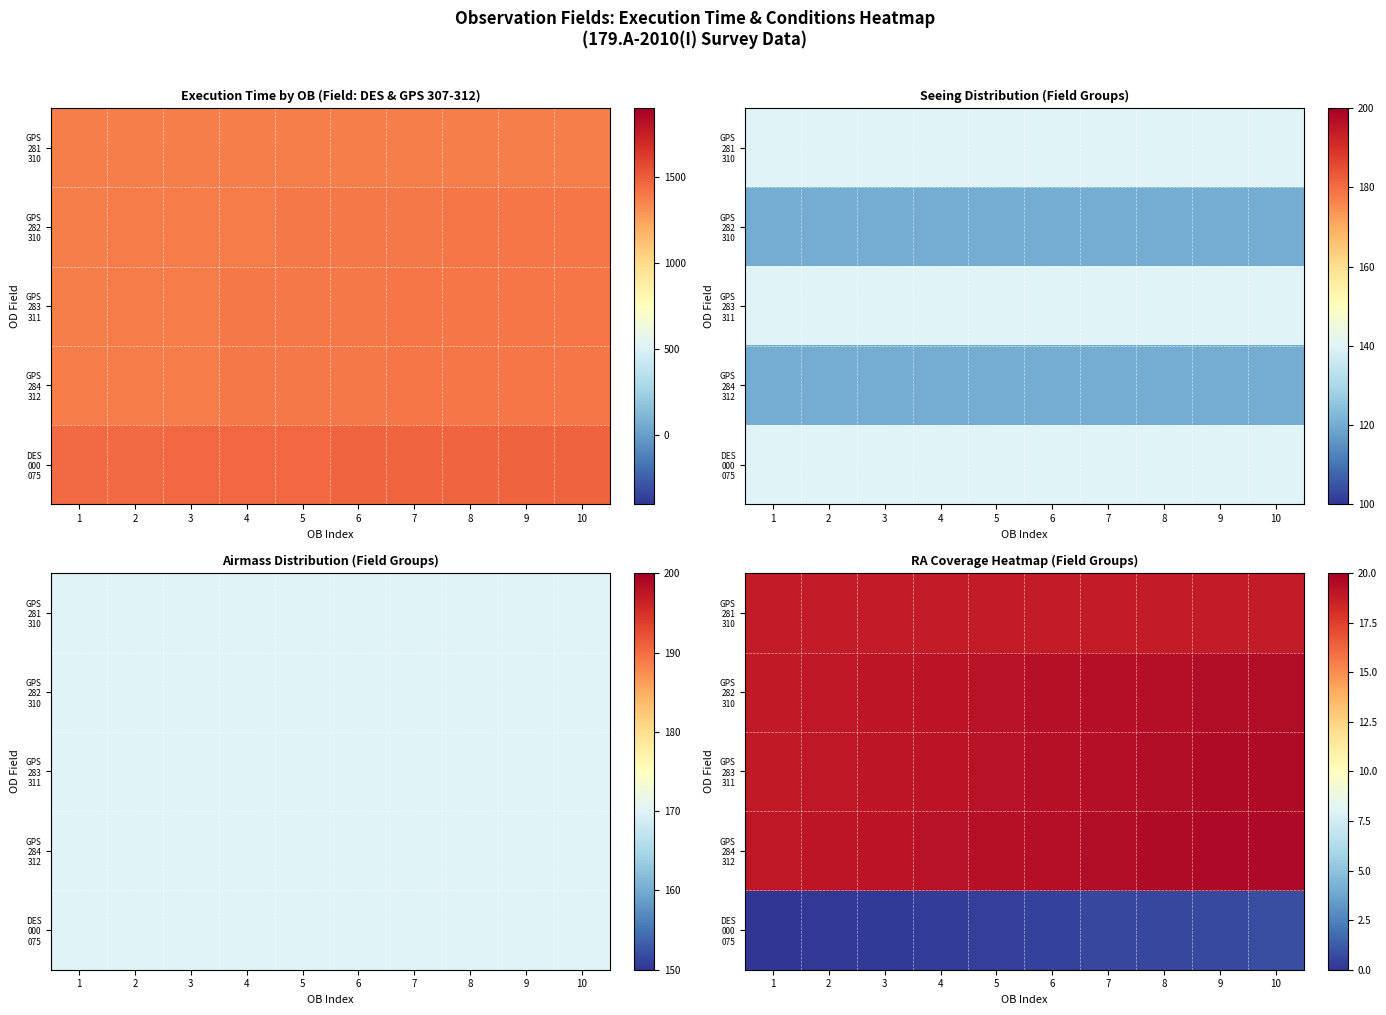

What is the total value across all series at 8?

77.7